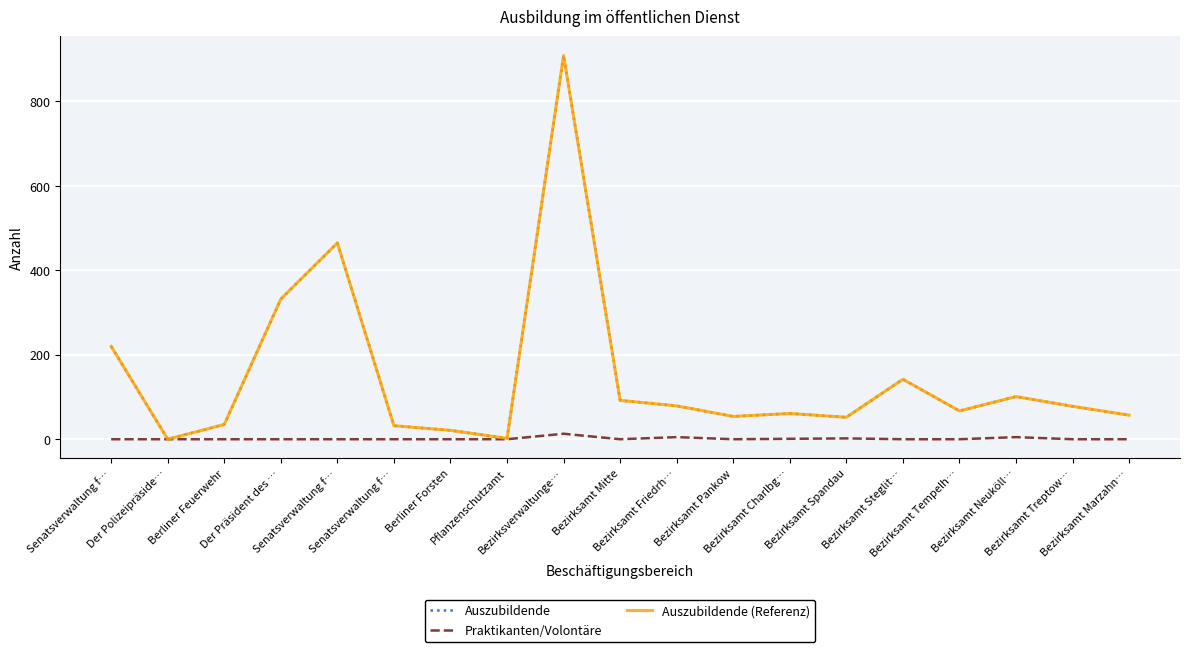

At which category does the chart reach its minimum across all series?

Der Polizeipräside…